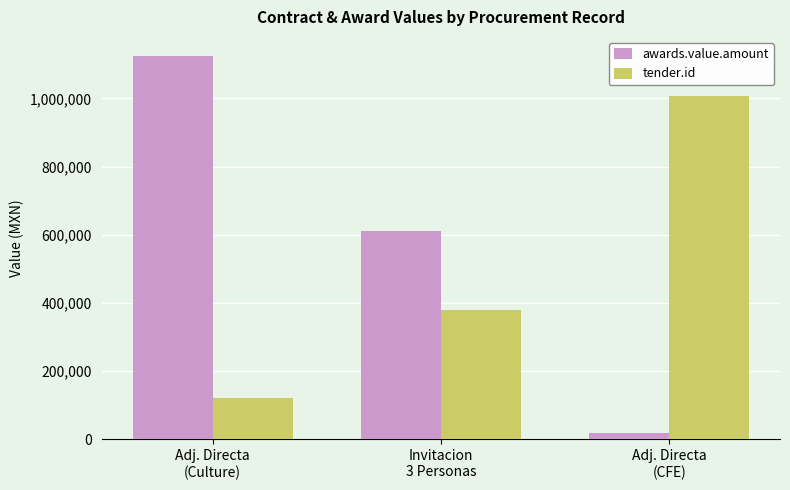

Reading left to right, extract all data points from this chart.

awards.value.amount: Adj. Directa
(Culture)=1124330.0	Invitacion
3 Personas=612482.5	Adj. Directa
(CFE)=20000.0
tender.id: Adj. Directa
(Culture)=120445.0	Invitacion
3 Personas=379460.0	Adj. Directa
(CFE)=1008174.0